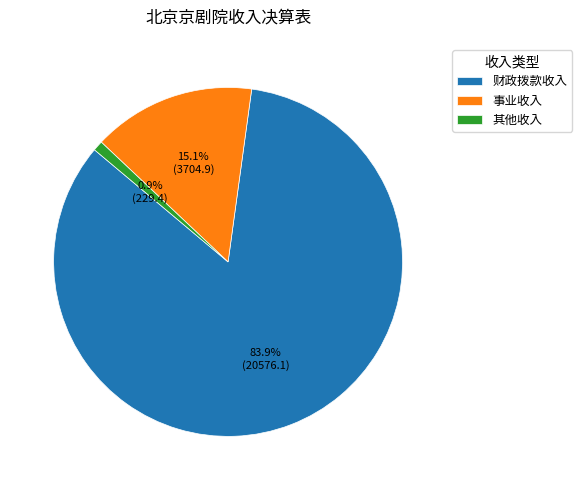

Is 其他收入 the majority of the pie?

No